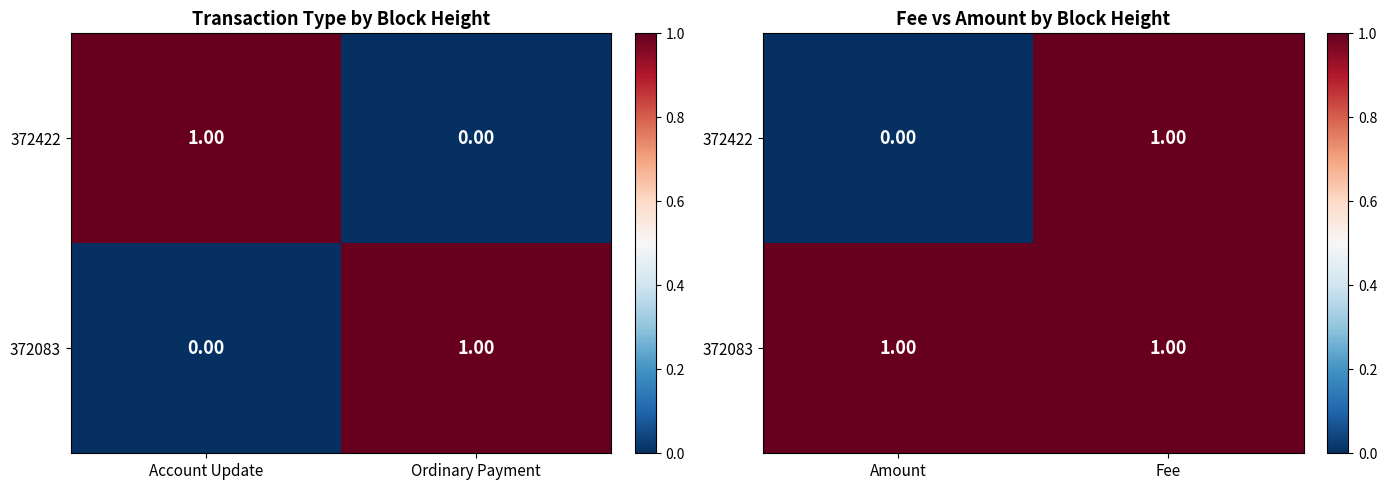

Is the value of 372083 at Amount greater than the value of 372422 at Fee?

No